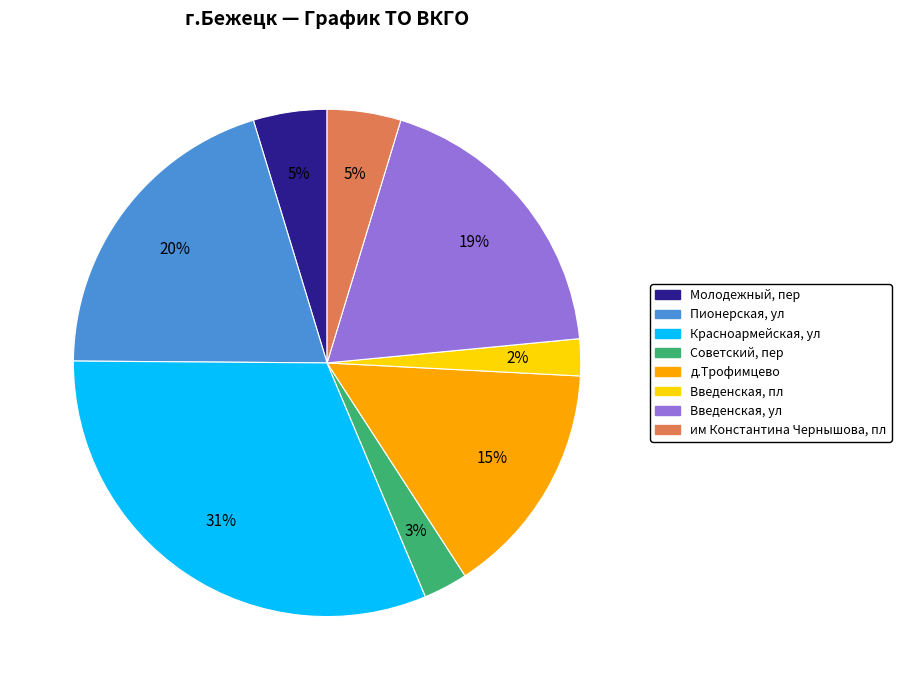

Which category has the biggest portion of the pie?

Красноармейская, ул